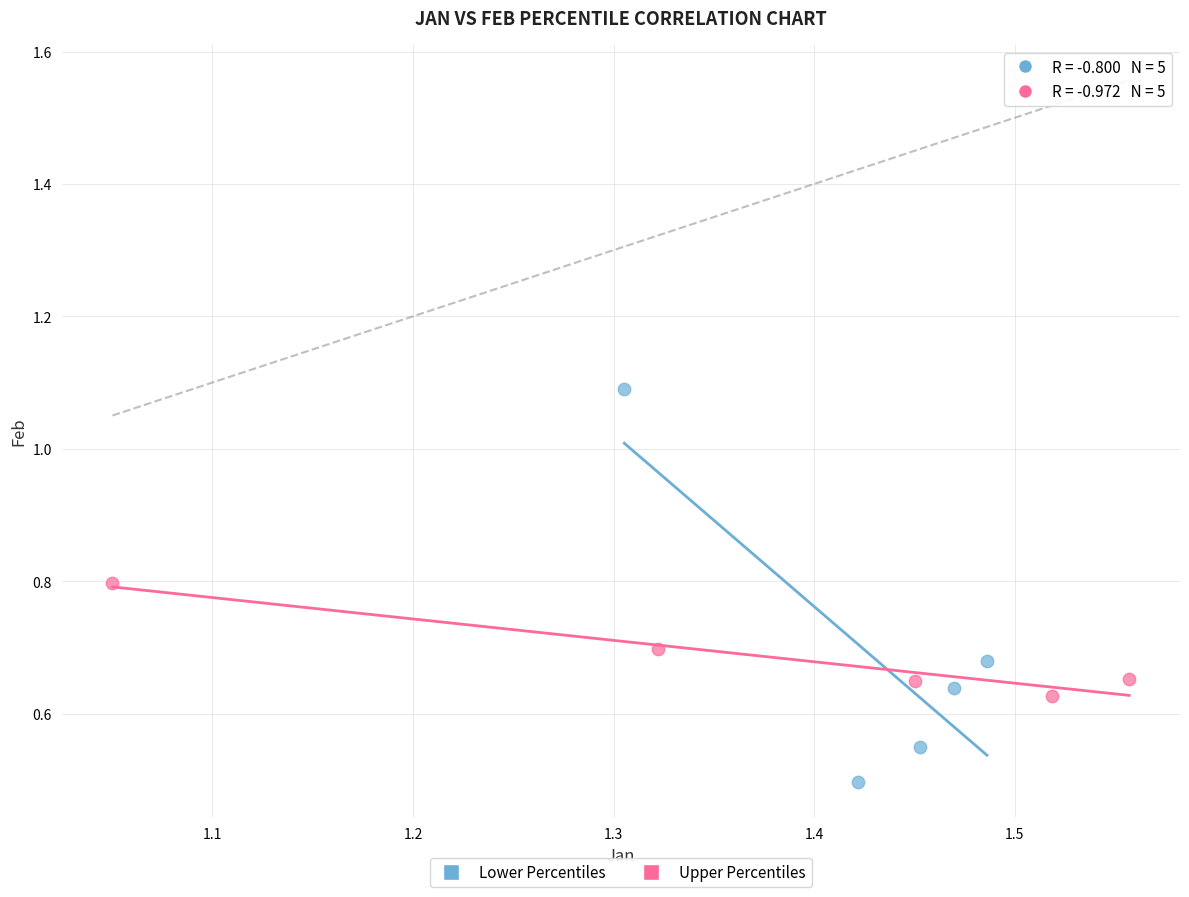

Which series has the widest spread of Y values?

Lower Percentiles